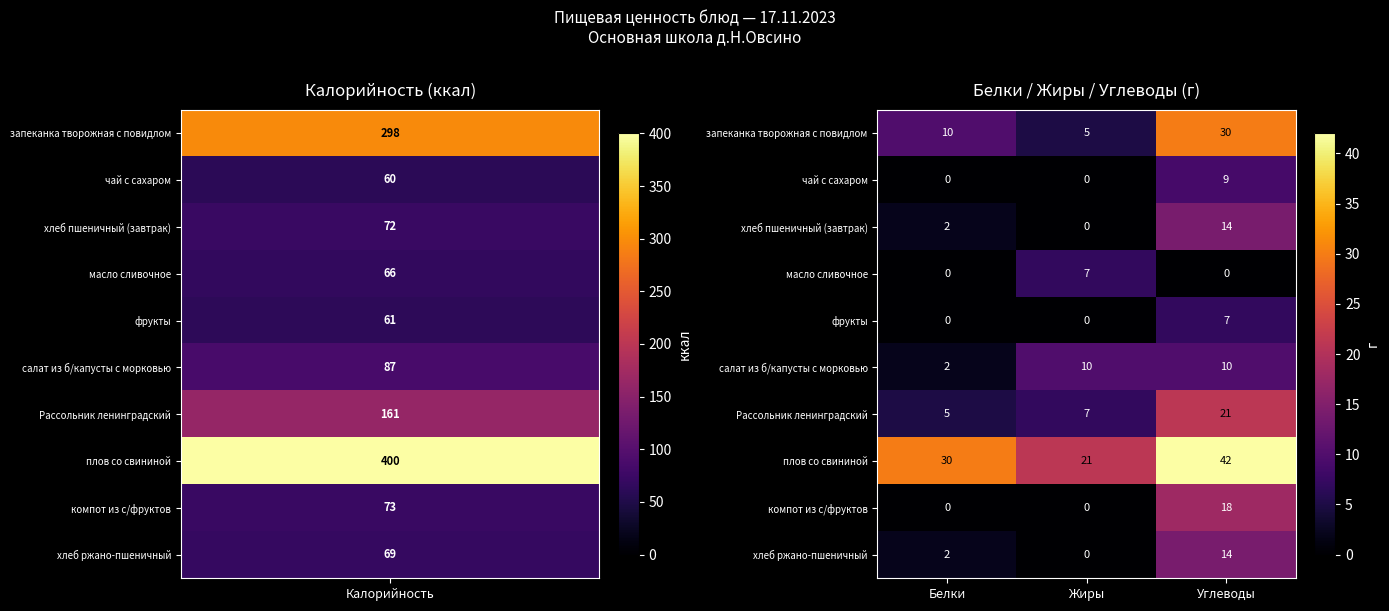

Read the хлеб пшеничный (завтрак) value at Углеводы, to the nearest 5.

15